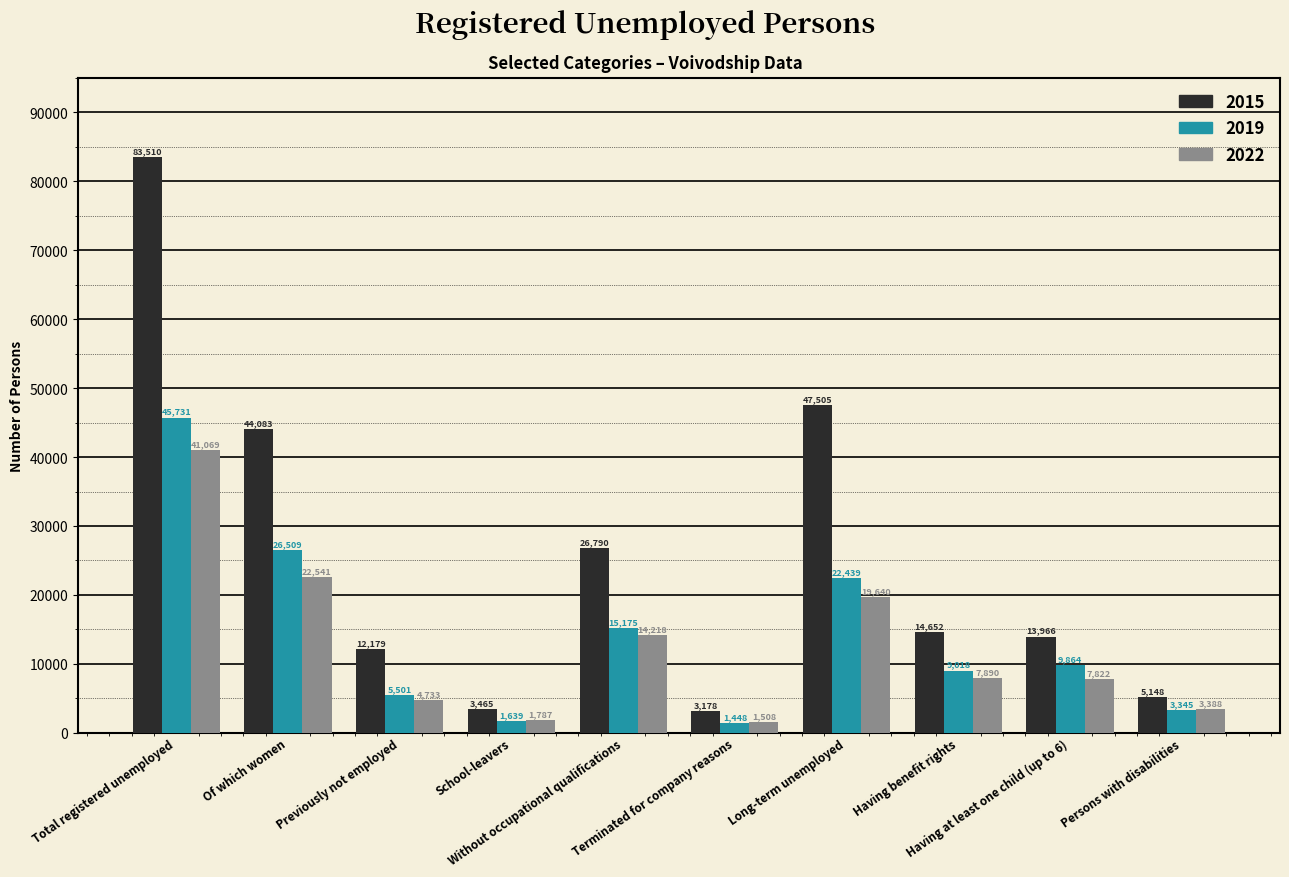

Which series has the largest total across all categories?

2015